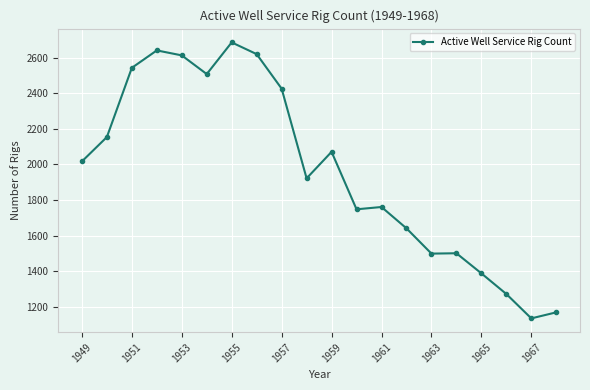

Count the number of categories in the chart.

20